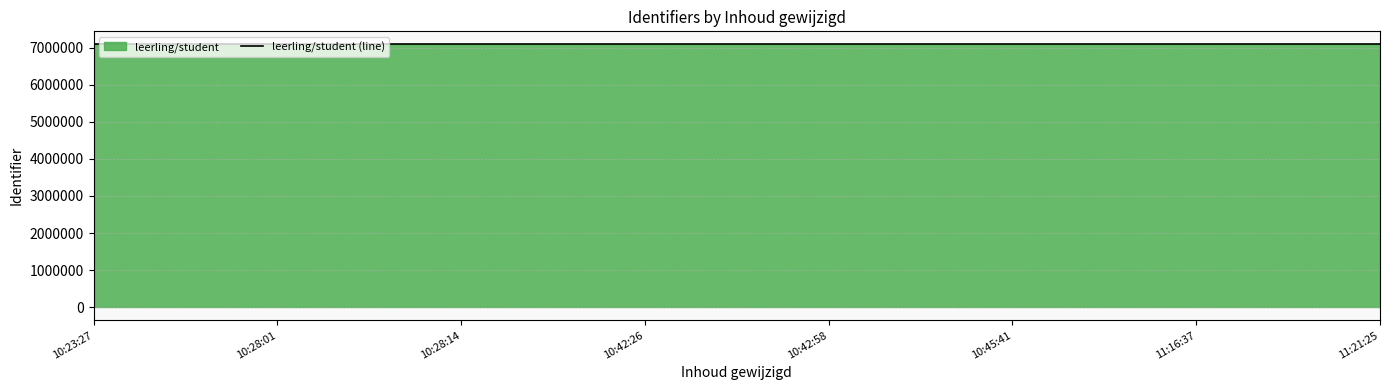

What is the change in value from 10:42:26 to 11:16:37?

+21